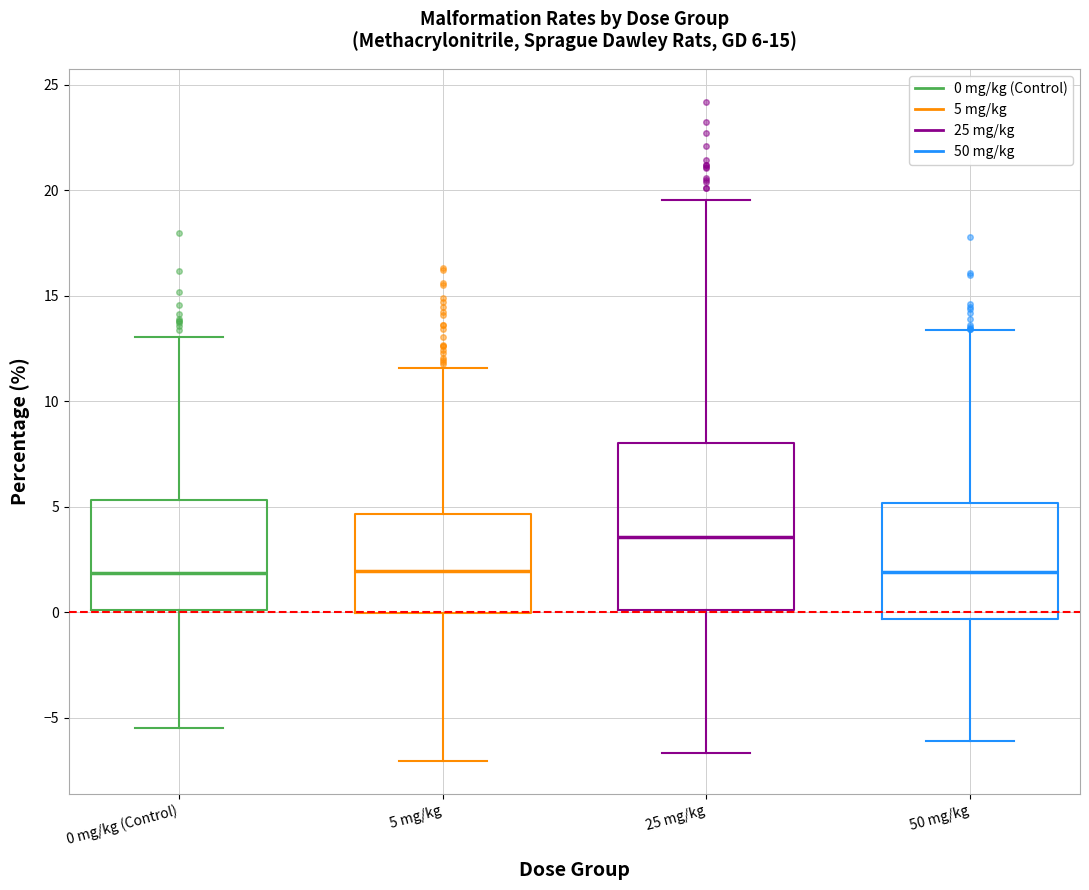

Which box is the tallest, from its lower edge to its upper edge?

25 mg/kg